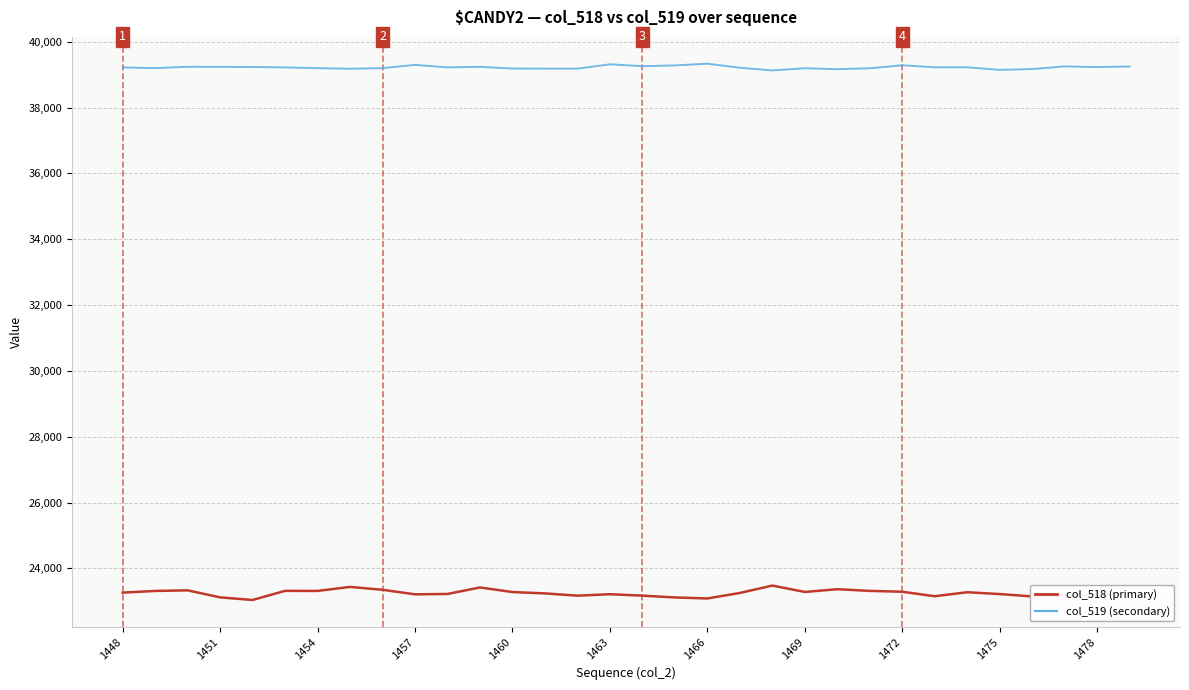

What is the minimum value shown in the chart?

23041